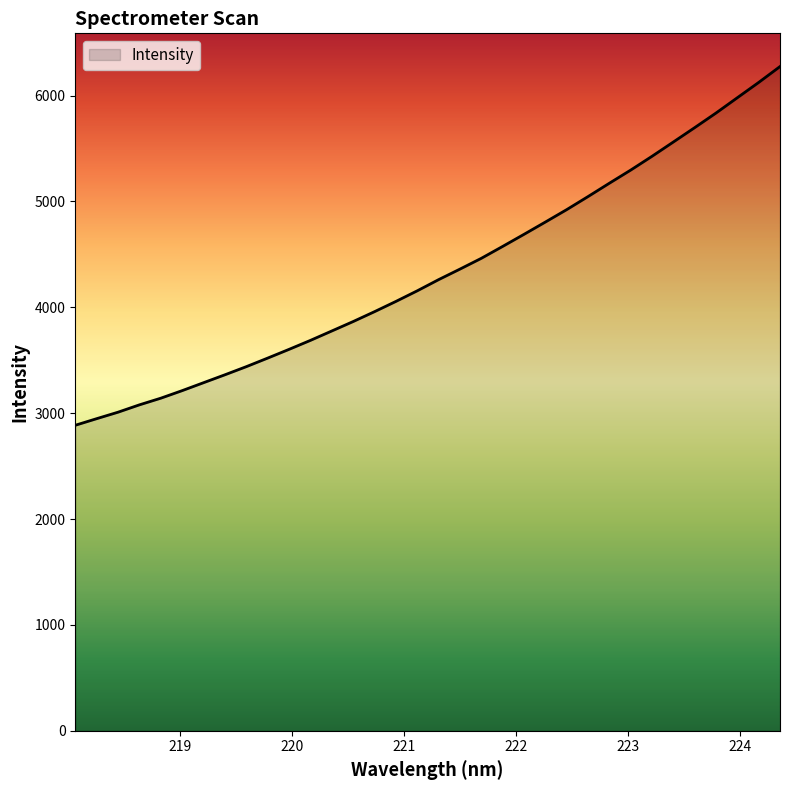

What is the greatest value displayed?

6273.6